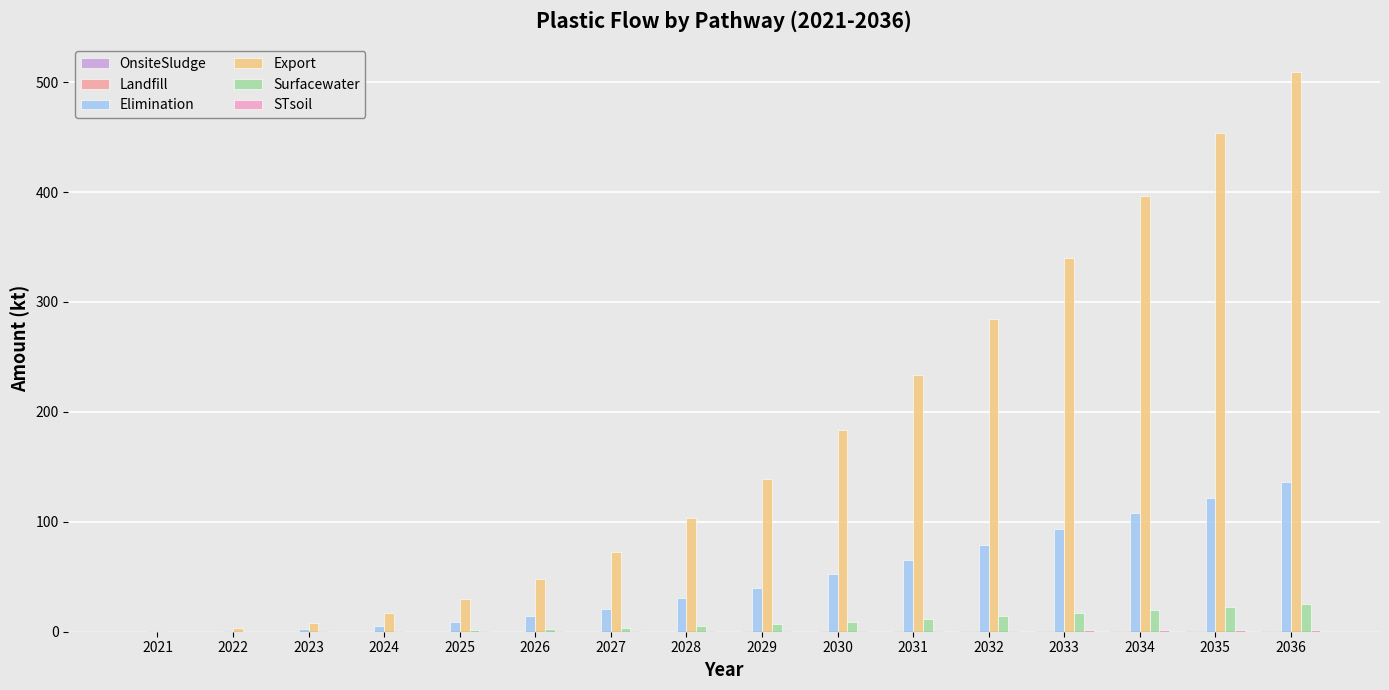

At which category is the sum across all series the highest?

2036